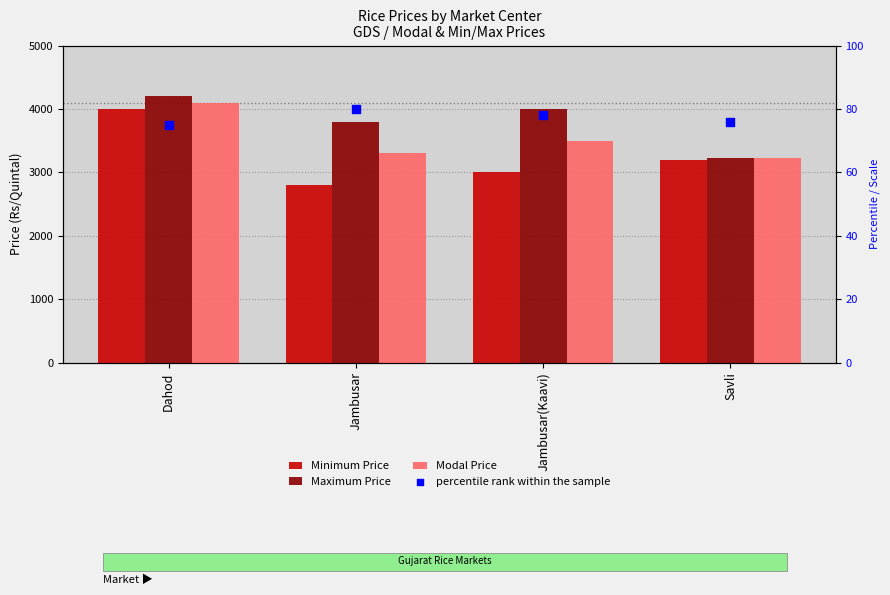

Which series has the largest Y range (max minus min)?

Minimum Price